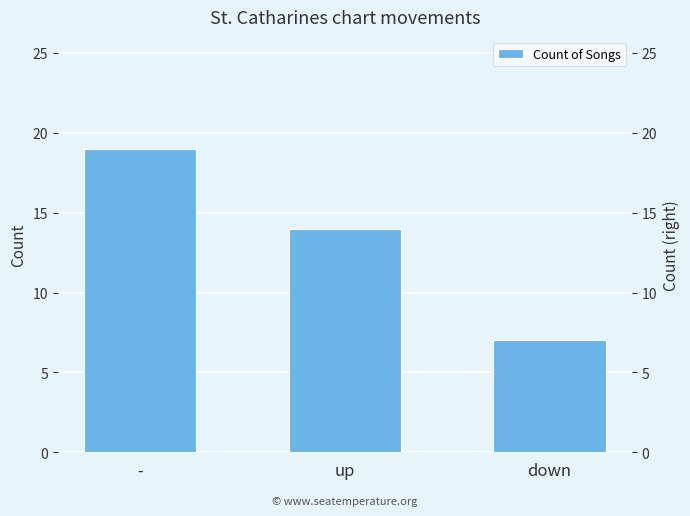

True or false: the data shows 12 at down.

False